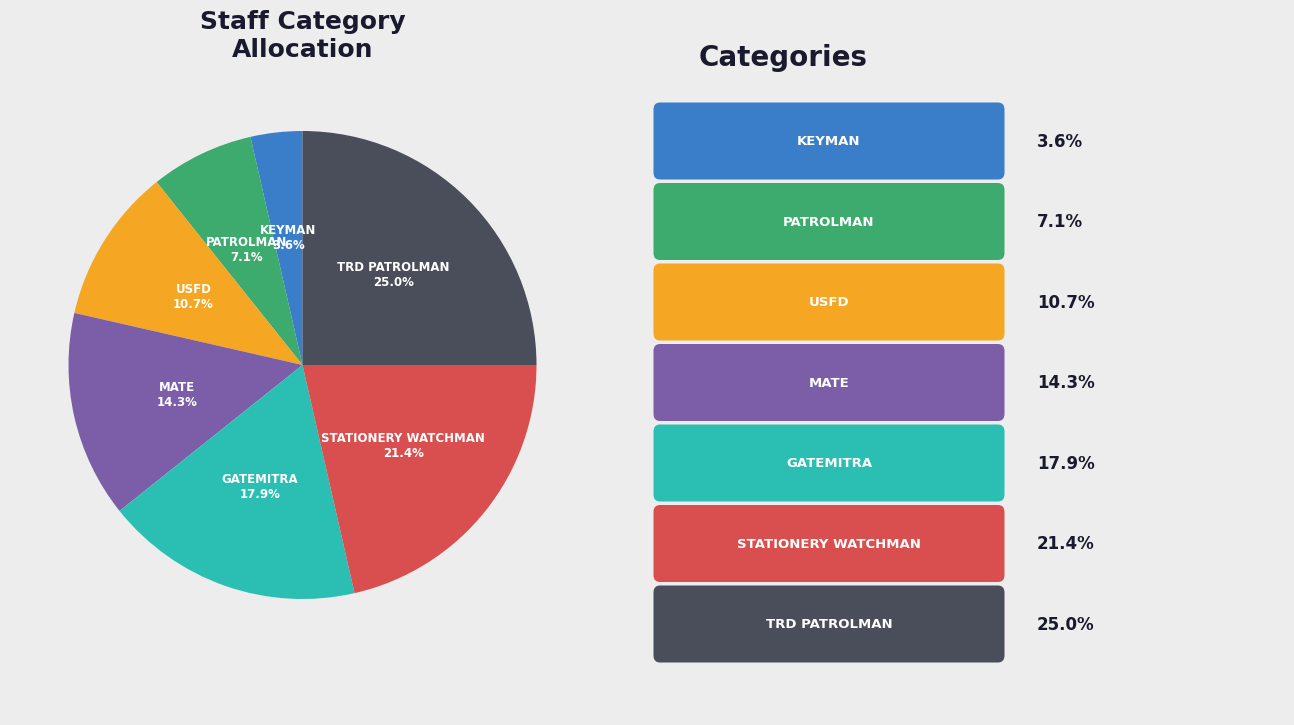

Does KEYMAN represent more than half of the total?

No